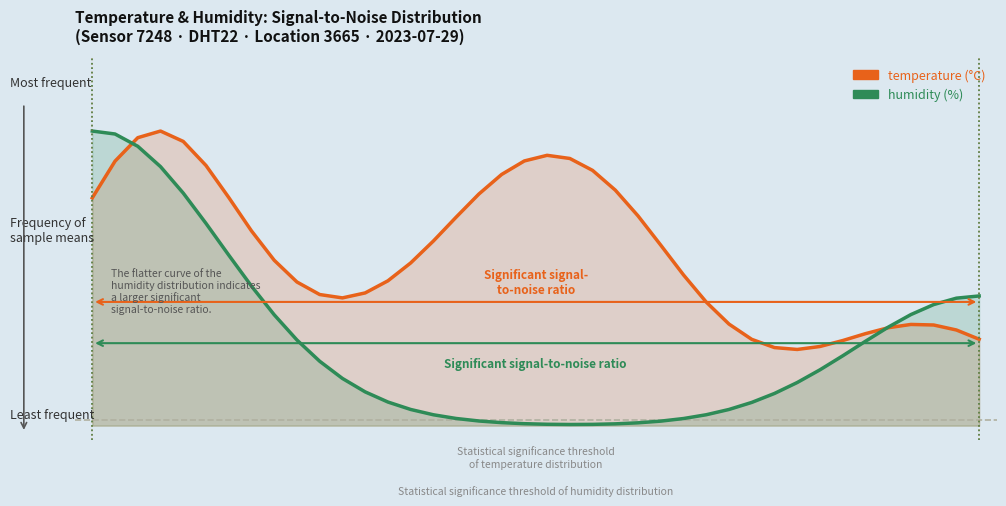

Does the chart have visible grid lines?

No